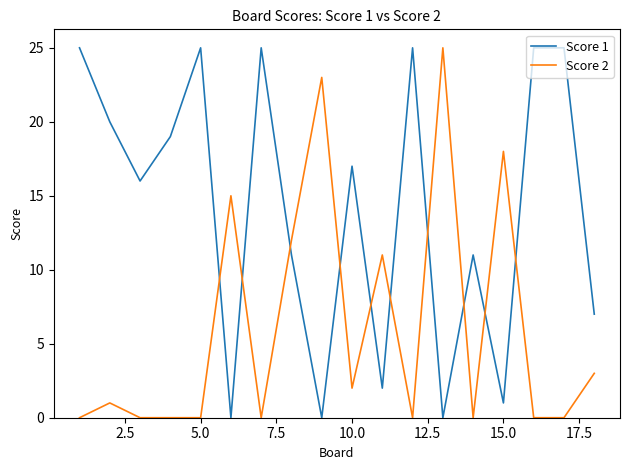

Which series has the largest total across all categories?

Score 1